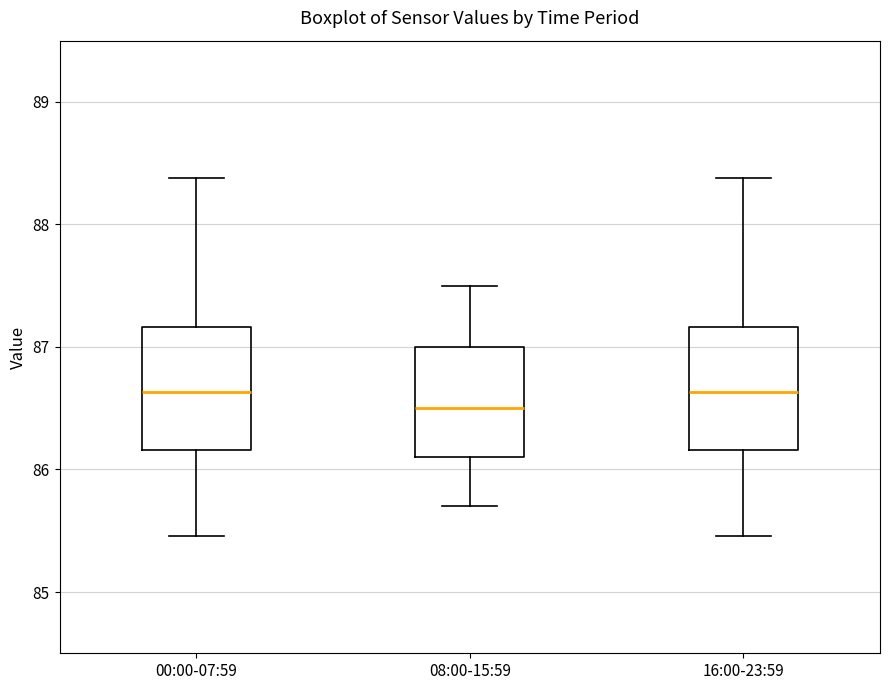

Where is the lower edge of the box for 16:00-23:59 on the y-axis? The values are not printed on the chart, so give them approximately, as read against the axis.

86.2